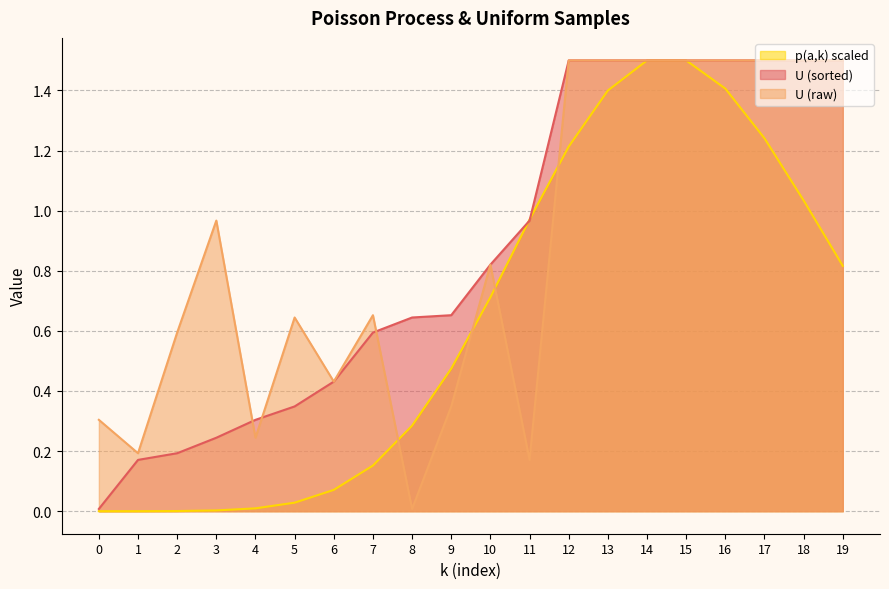

At 10, list the series in order from smallest to largest.

p(a,k), U (sorted), U (raw)